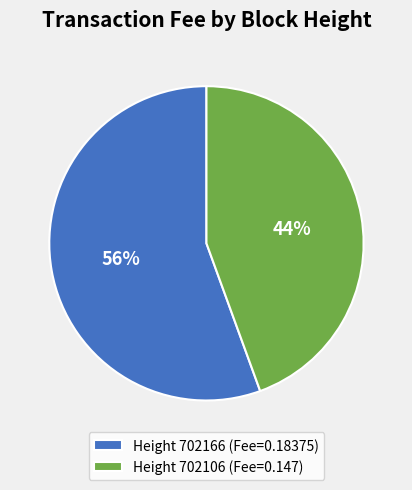

To the nearest percent, what is the average slice percentage?

50%